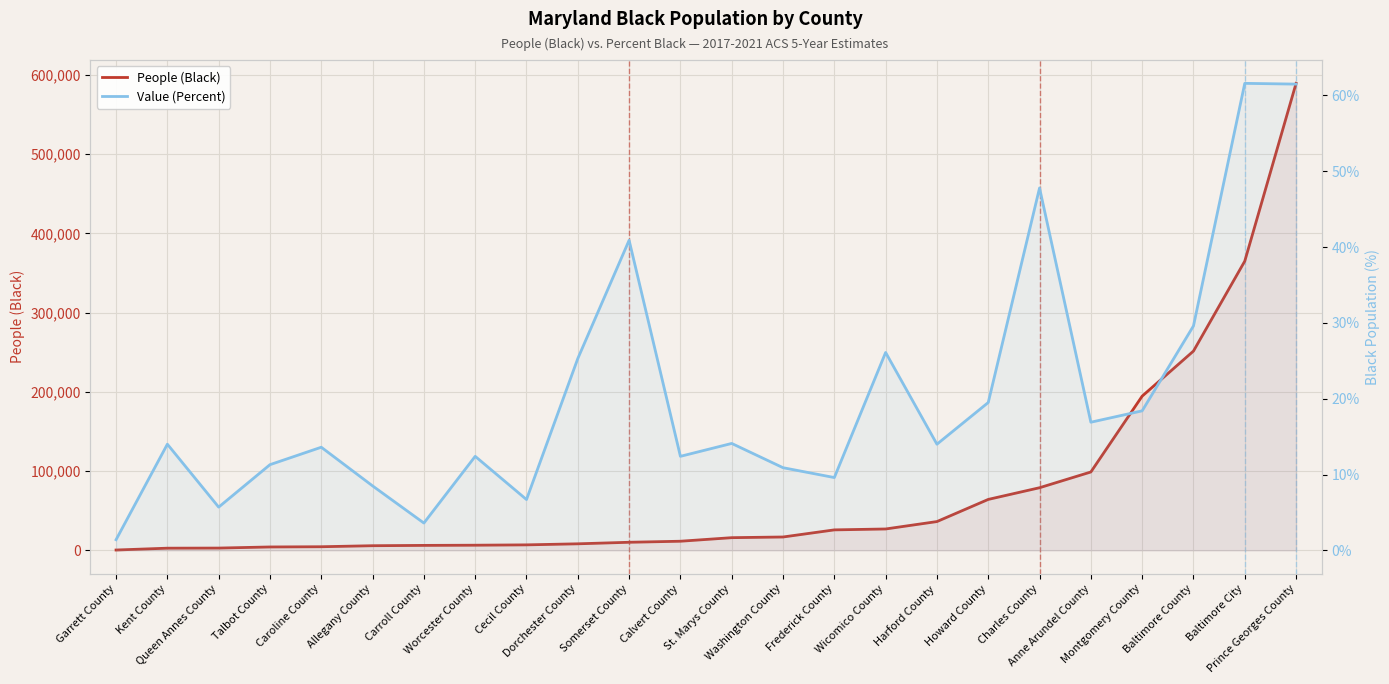

Reading left to right, extract all data points from this chart.

People (Black): Garrett County=397.0	Kent County=2710.0	Queen Annes County=2855.0	Talbot County=4251.0	Caroline County=4535.0	Allegany County=5826.0	Carroll County=6230.0	Worcester County=6468.0	Cecil County=6897.0	Dorchester County=8226.0	Somerset County=10167.0	Calvert County=11481.0	St. Marys County=15970.0	Washington County=16827.0	Frederick County=25804.0	Wicomico County=26941.0	Harford County=36290.0	Howard County=64236.0	Charles County=78989.0	Anne Arundel County=98852.0	Montgomery County=194536.0	Baltimore County=251415.0	Baltimore City=364879.0	Prince Georges County=589205.0
Value (Percent): Garrett County=1.4	Kent County=14.0	Queen Annes County=5.7	Talbot County=11.3	Caroline County=13.6	Allegany County=8.5	Carroll County=3.6	Worcester County=12.4	Cecil County=6.7	Dorchester County=25.3	Somerset County=40.9	Calvert County=12.4	St. Marys County=14.1	Washington County=10.9	Frederick County=9.6	Wicomico County=26.1	Harford County=14.0	Howard County=19.5	Charles County=47.8	Anne Arundel County=16.9	Montgomery County=18.4	Baltimore County=29.6	Baltimore City=61.6	Prince Georges County=61.5